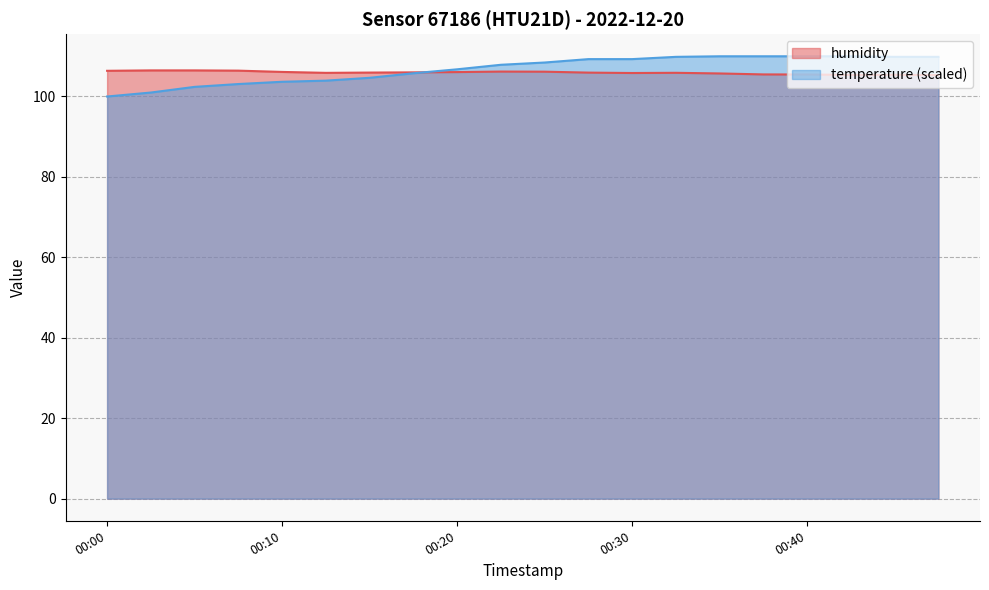

Which series changed the most between 00:13 and 00:15?

temperature